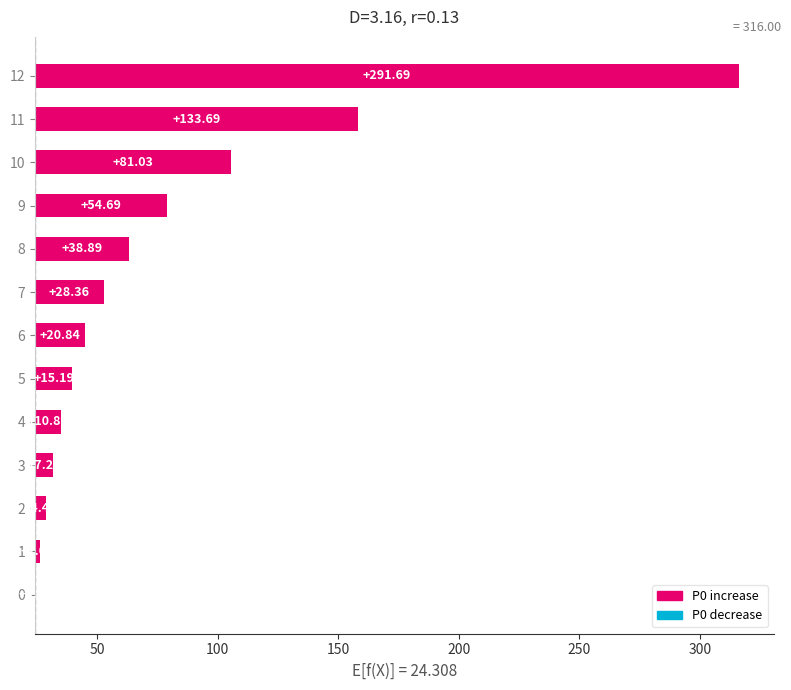

Are the bars grouped side by side (vs. stacked)?

No